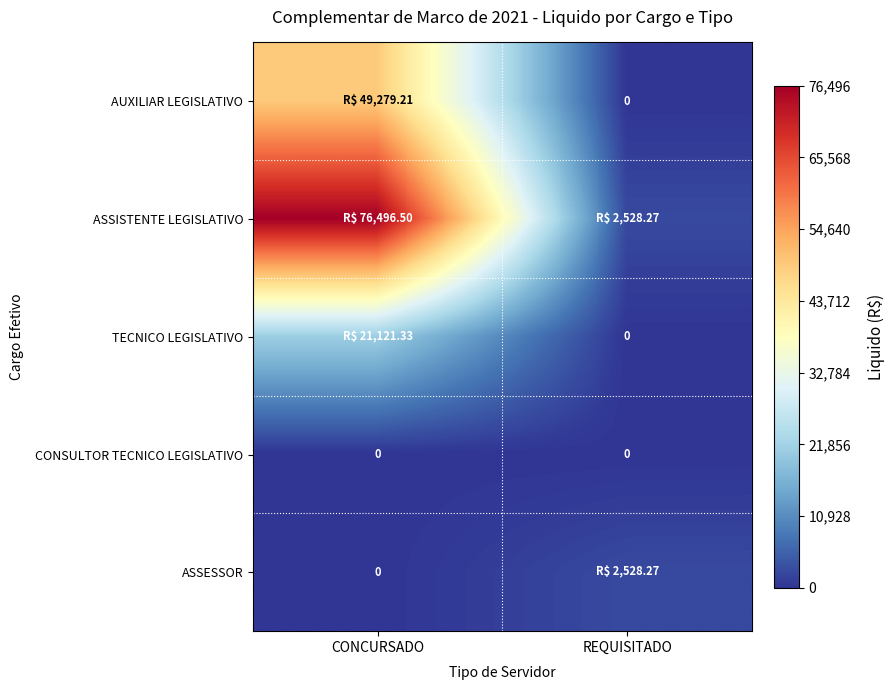

Is it true that ASSESSOR equals 1339.9 at CONCURSADO?

False